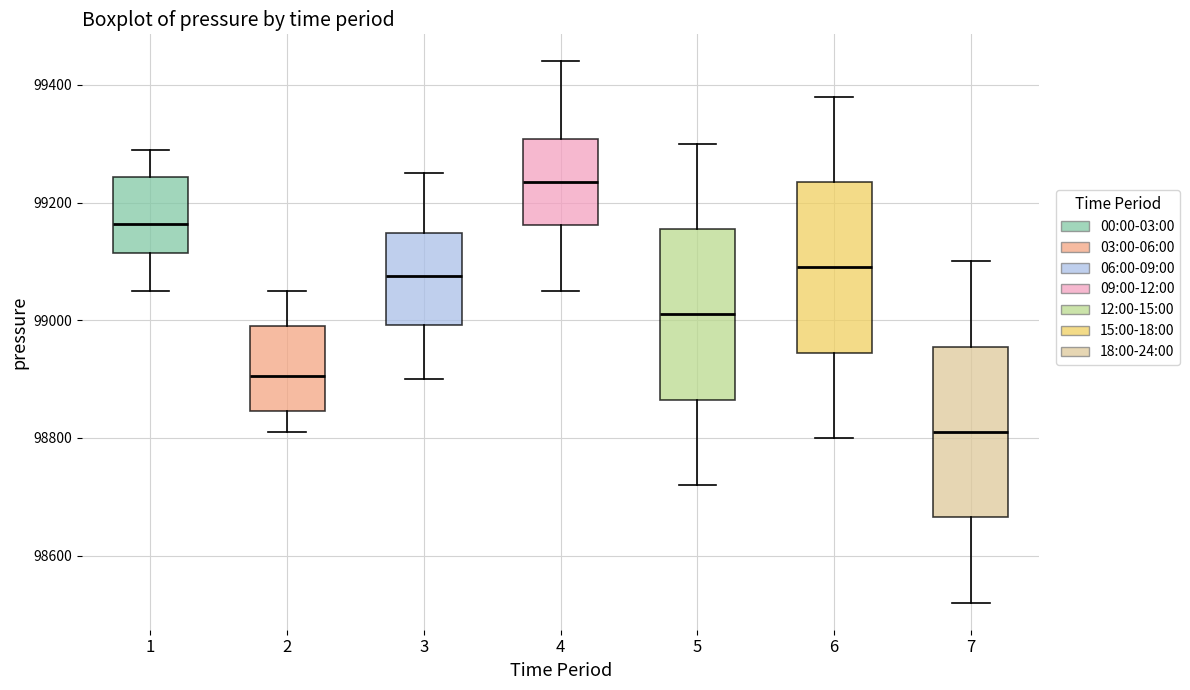

Where is the upper edge of the box at x = 6 on the y-axis? The values are not printed on the chart, so give them approximately, as read against the axis.

99240